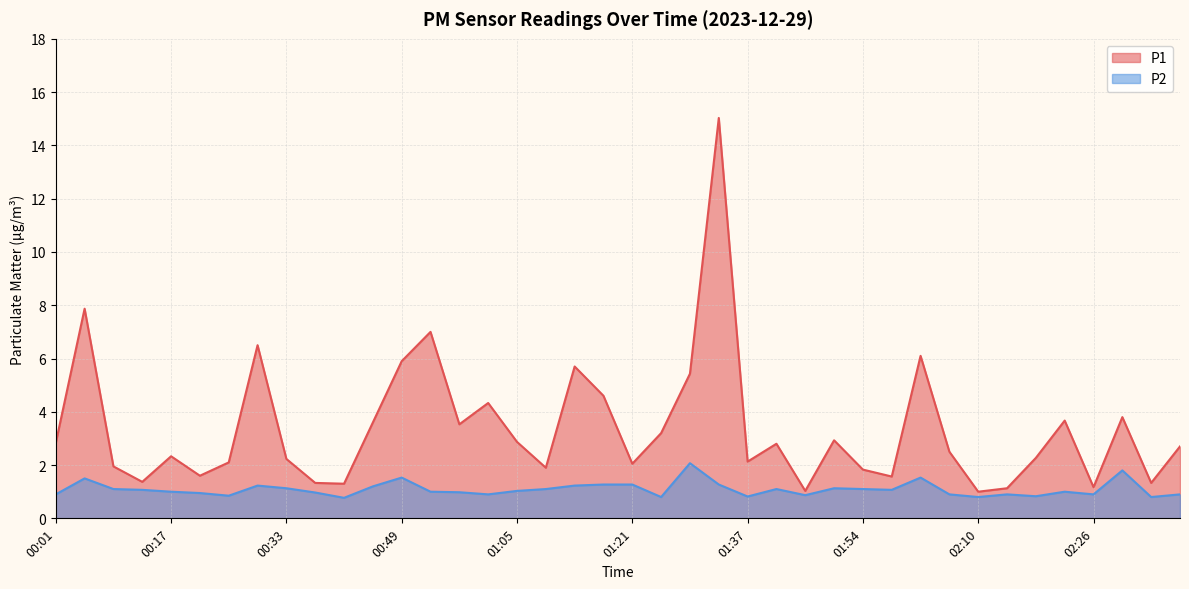

True or false: P2 has a value of 0.3 at 01:17.

False